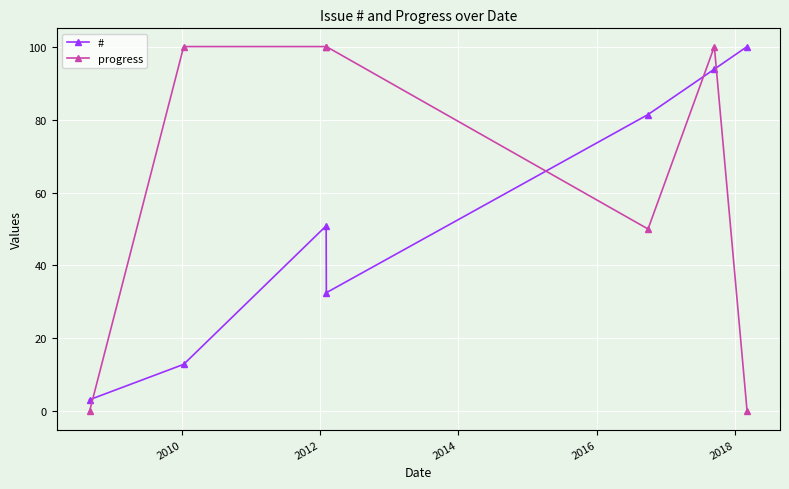

Count the number of data series in this chart.

2